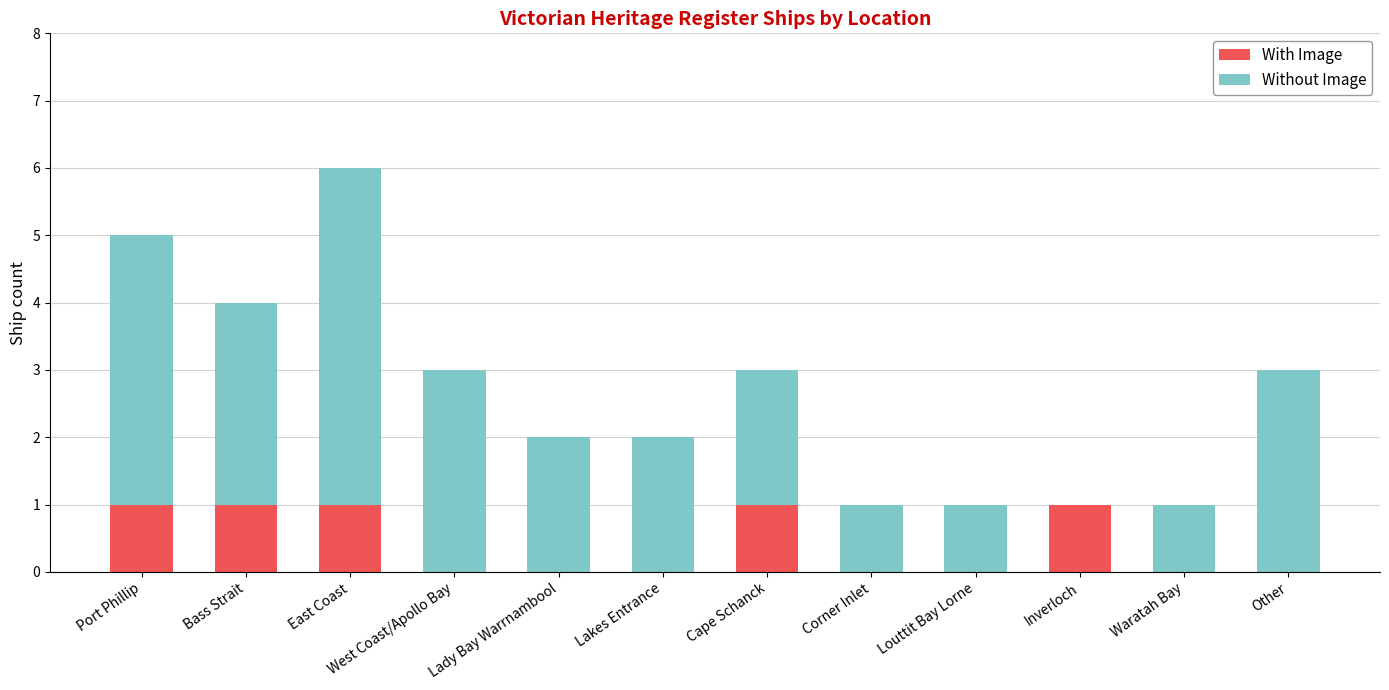

What is the total value across all series at Port Phillip?

5